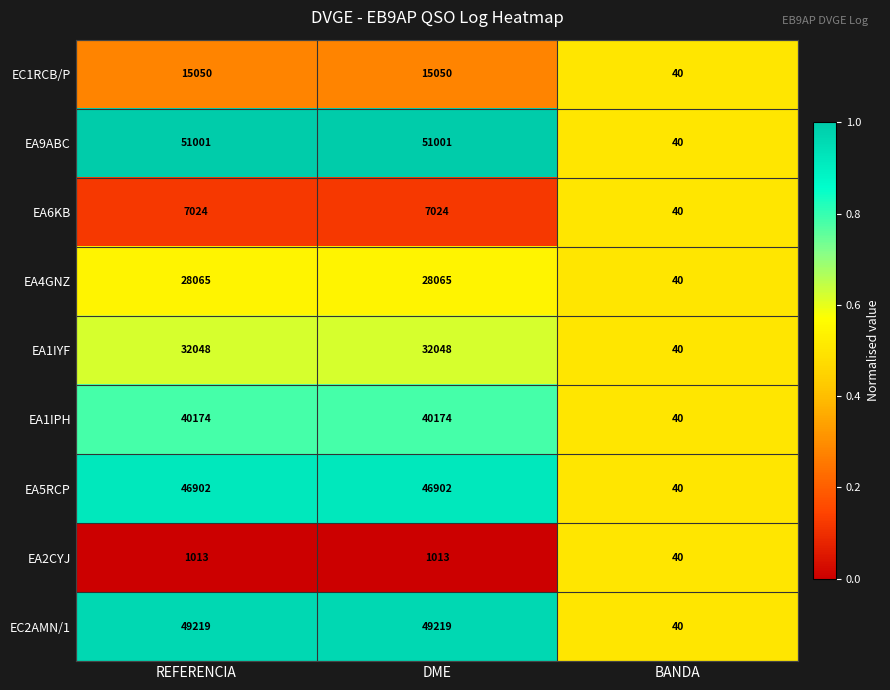

What is the difference between the second highest and minimum values in the EC2AMN/1 series?

49179